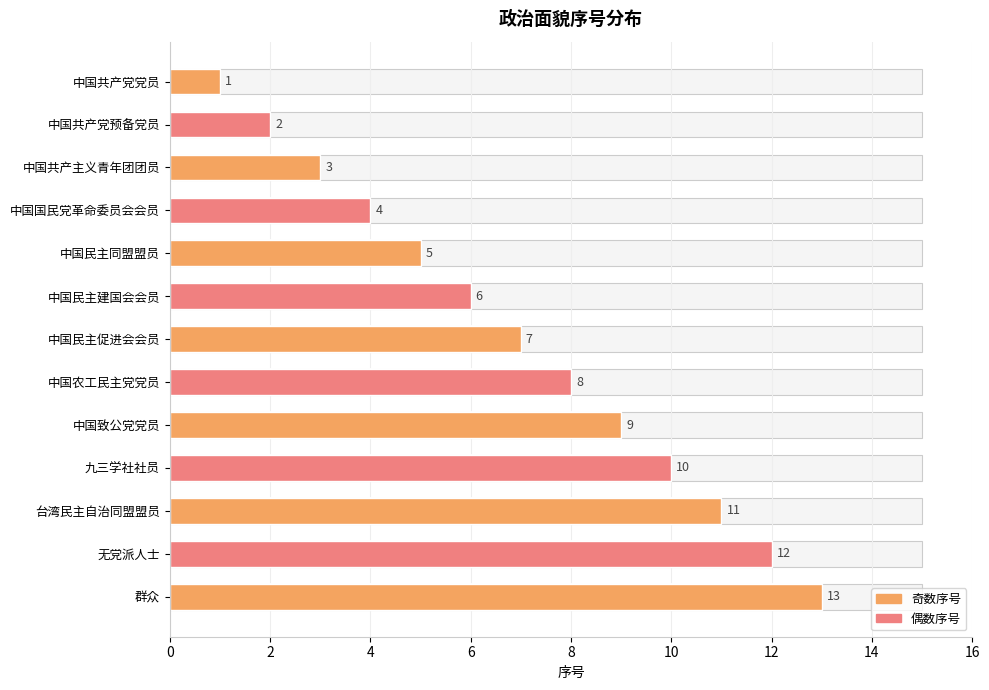

Are the bars grouped side by side (vs. stacked)?

No